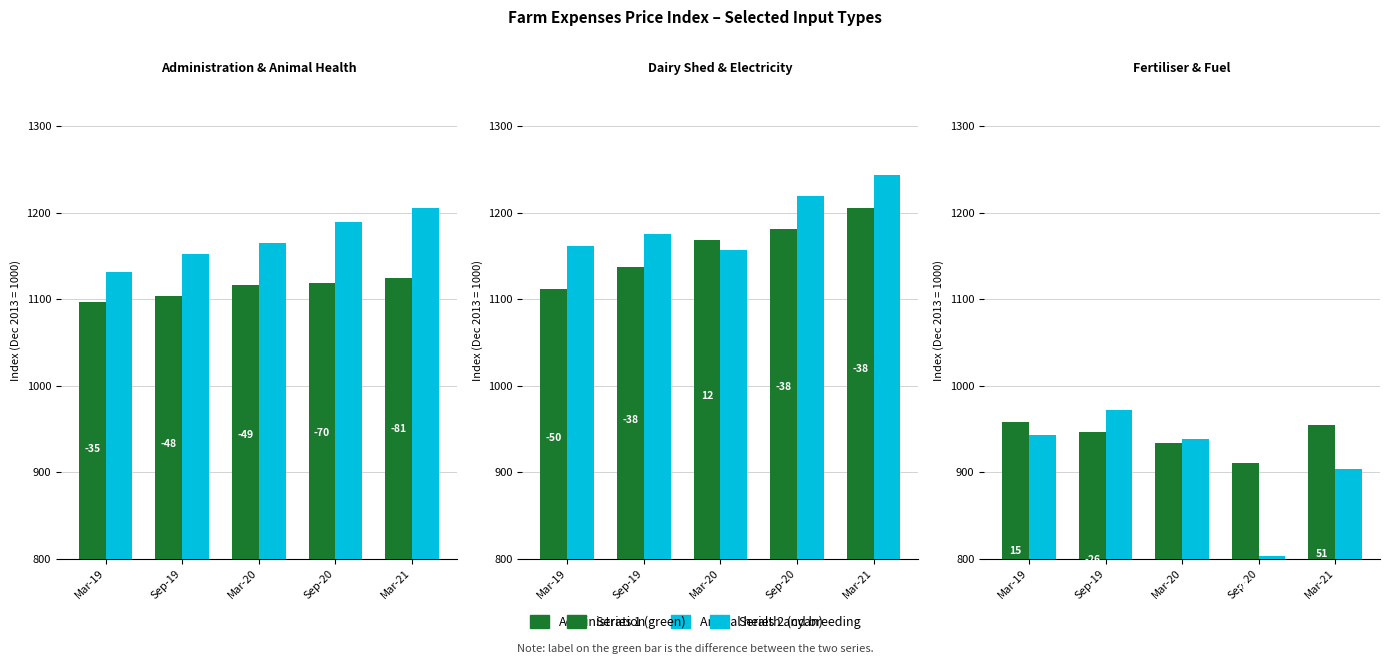

At how many categories does at least one series exceed 1140?

5